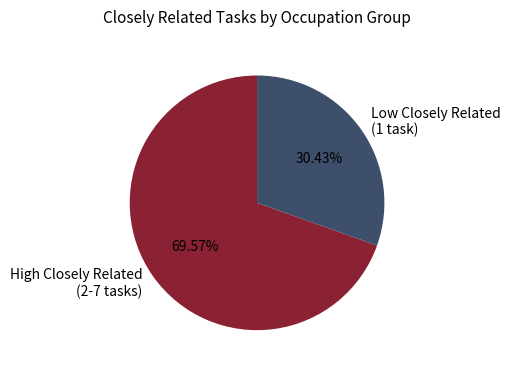

What is the majority slice?

High Closely Related (2-7 tasks)